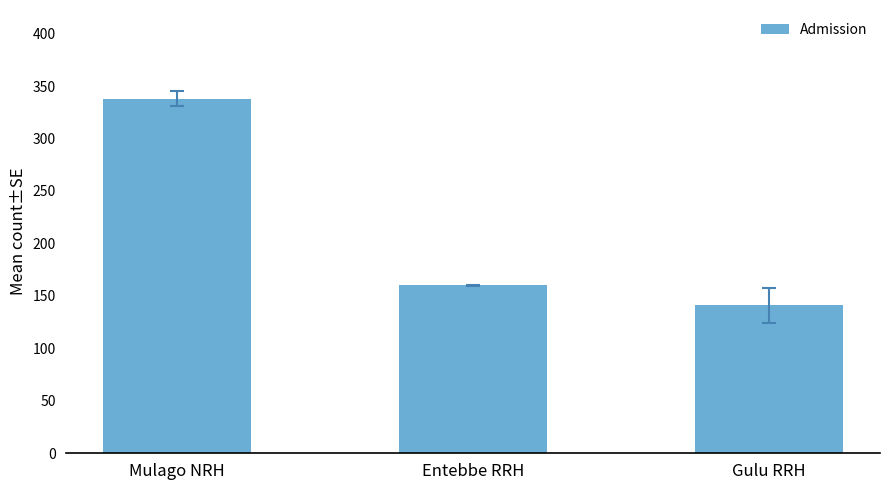

What is the label of the 2nd bar from the left?

Entebbe RRH